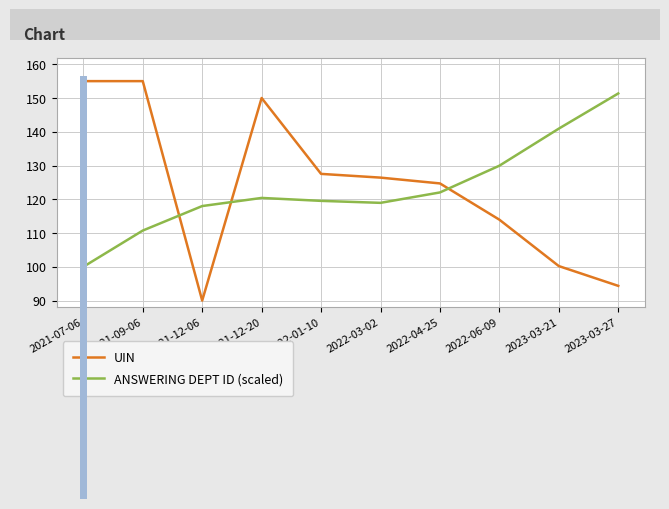

Which series has the widest spread of values?

UIN